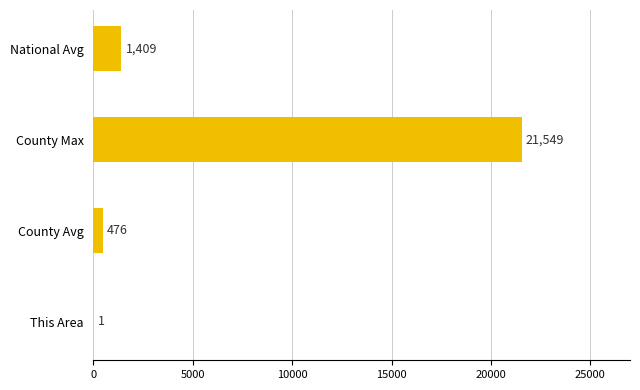

At which category does the chart reach its peak across all series?

County Max